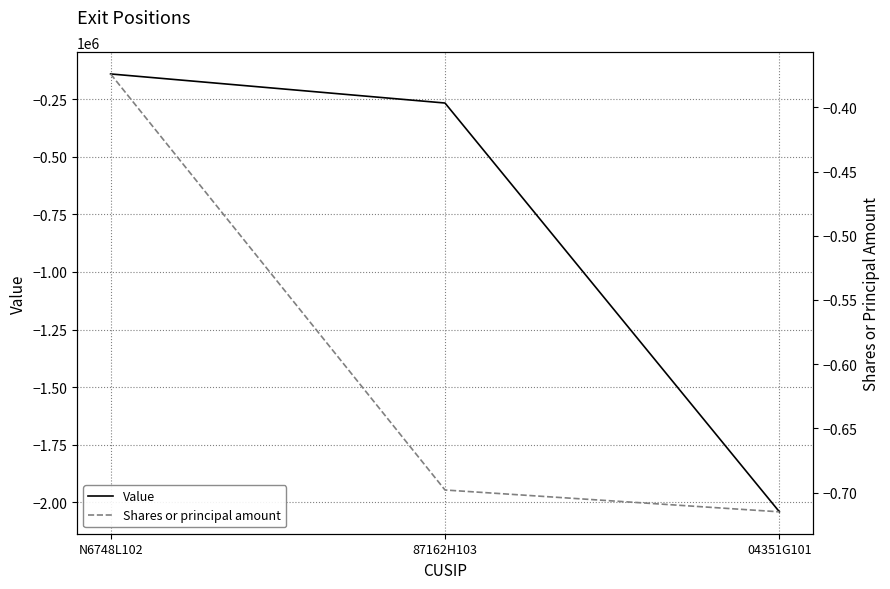

How many values in the Value series are below -266007?

1